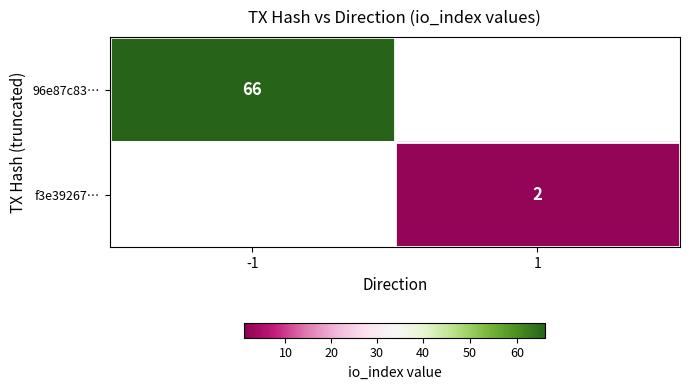

The 96e87c83… series shows 66 at -1. True or false?

True